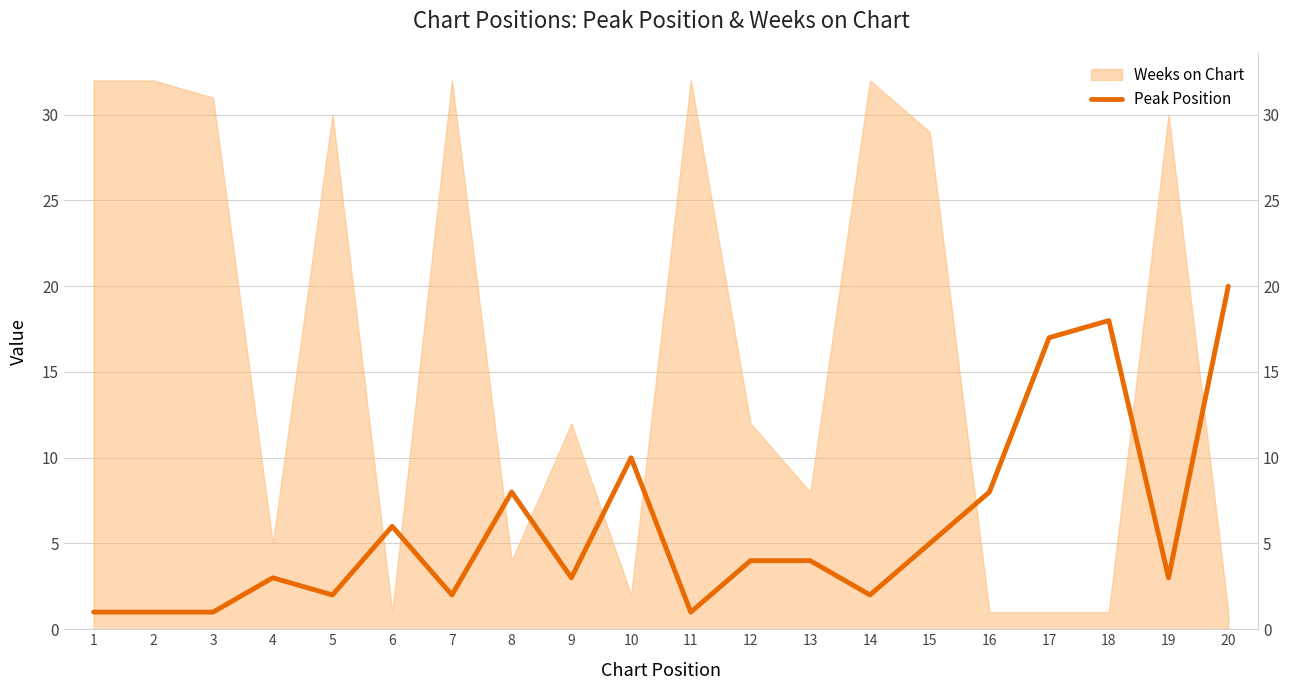

At which label does the data first exceed 4?

6